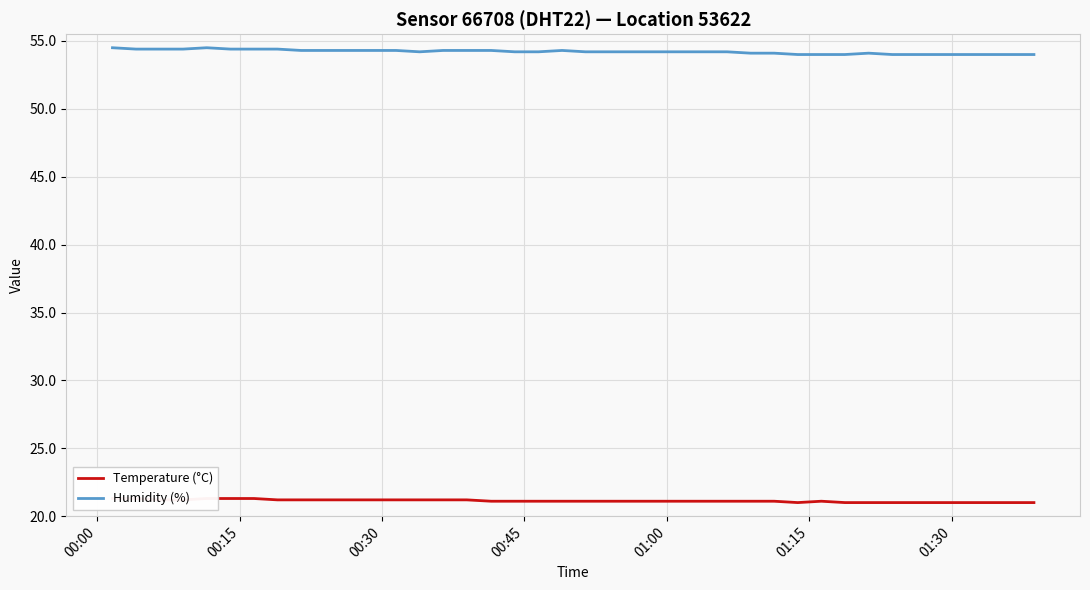

How many lines are shown in the chart?

2